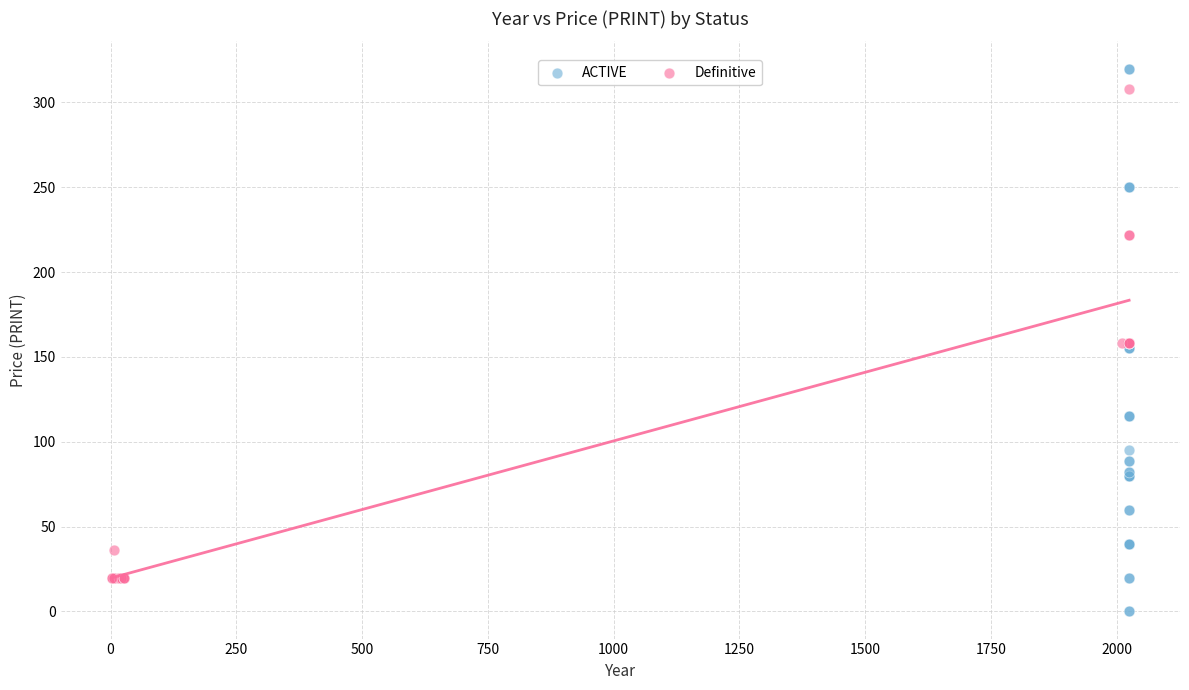

Which series contains the lowest Y value?

ACTIVE